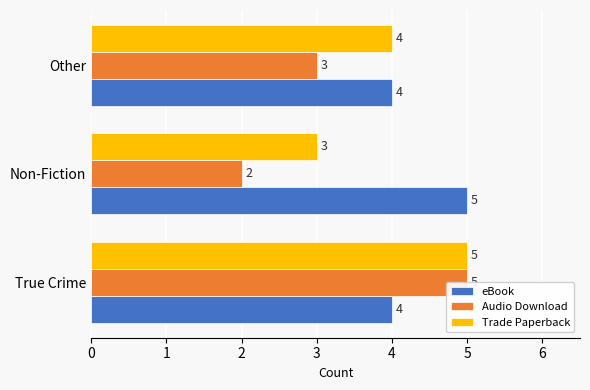

The eBook series shows 4 at True Crime. True or false?

True